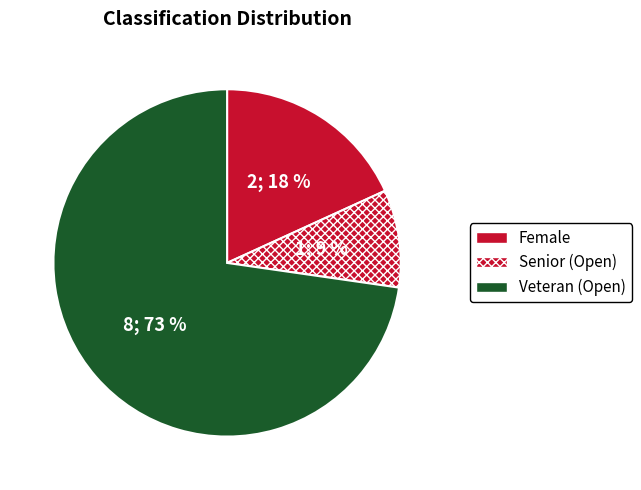

Which has a higher value, Female or Senior (Open)?

Female